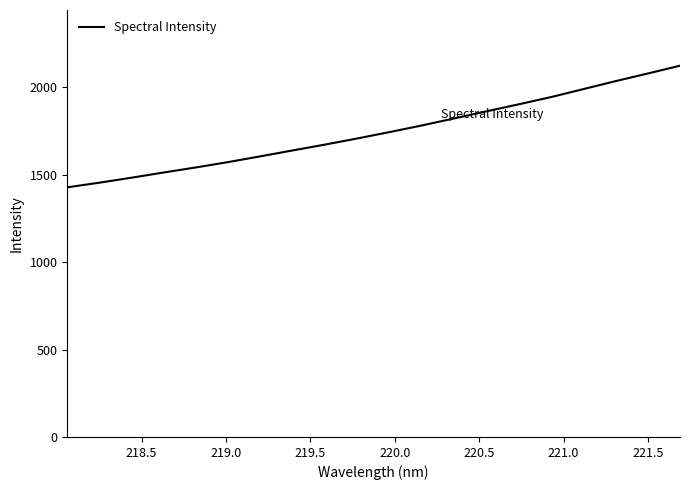

What is the difference between the maximum and minimum values?

695.4